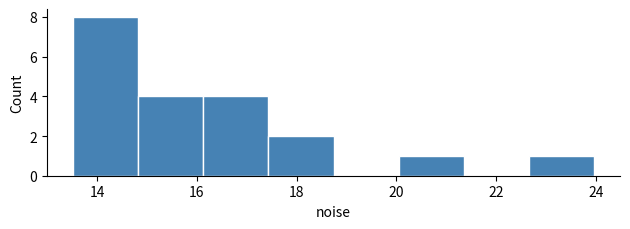

Over which range of the x-axis is the bar tallest?

13.6 to 14.8